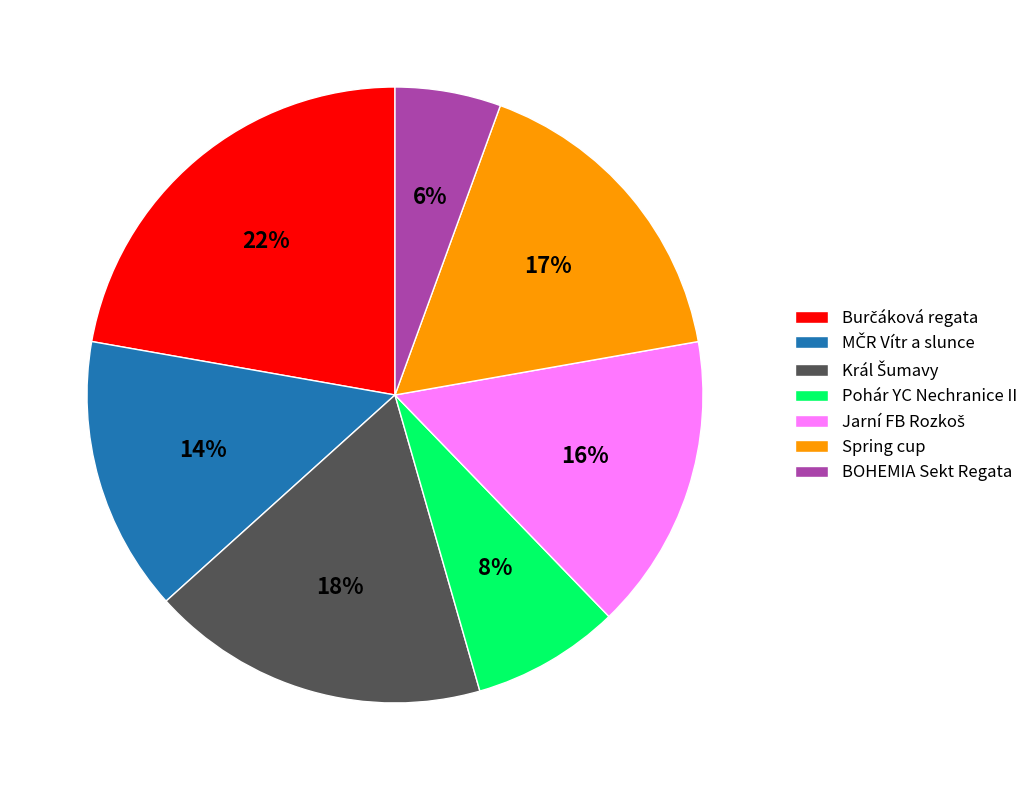

What percentage is the BOHEMIA Sekt Regata slice, to the nearest percent?

6%